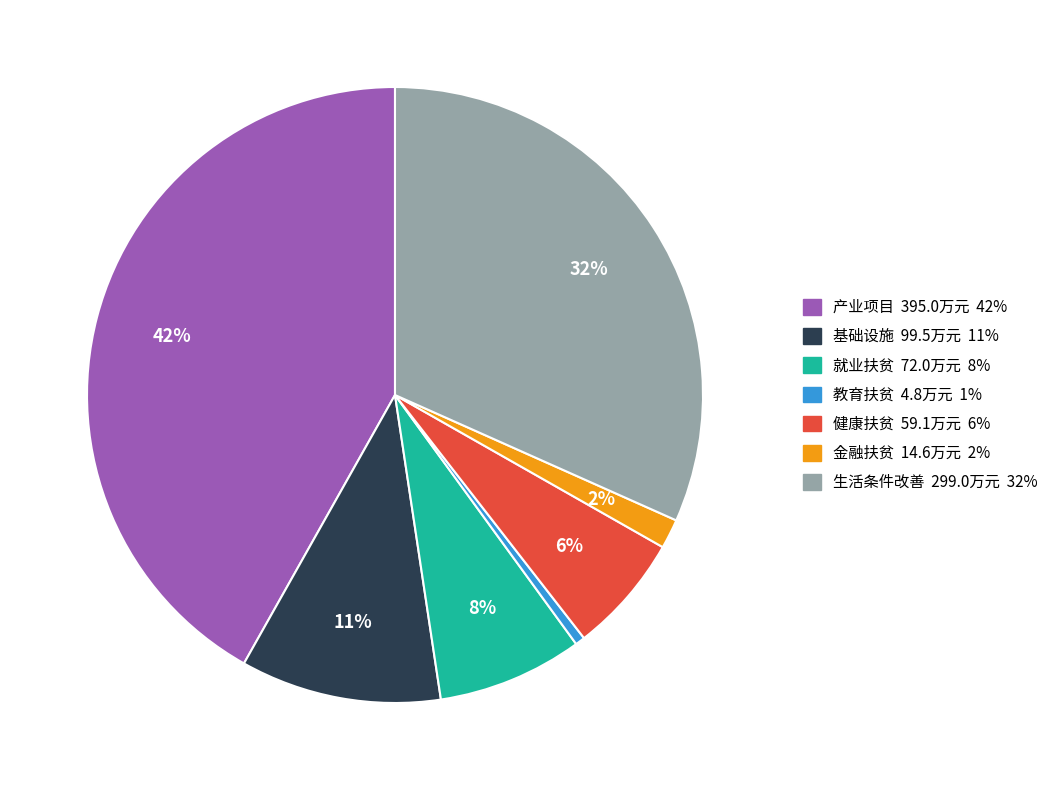

Which slice is the smallest?

教育扶贫